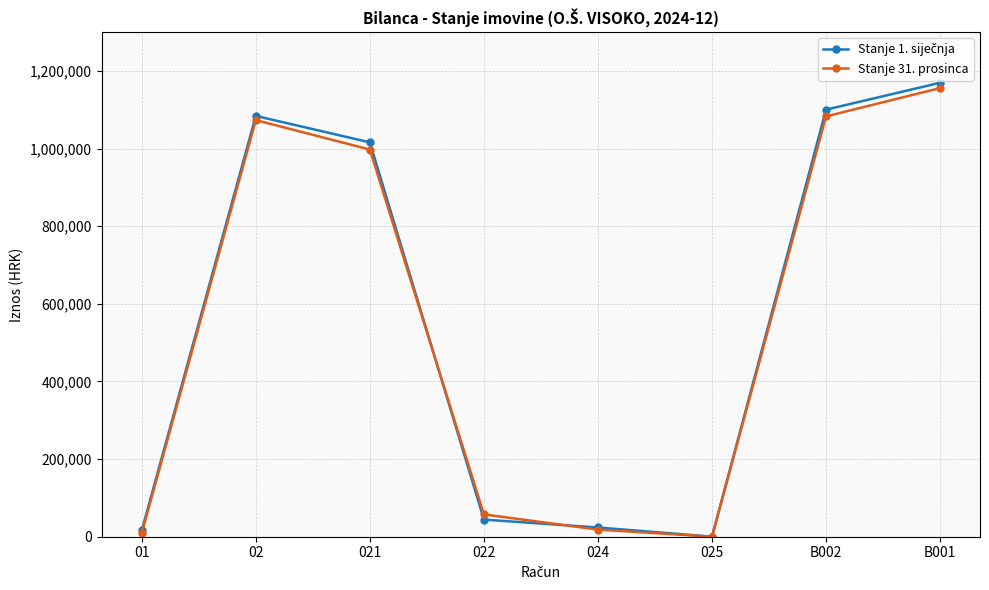

Between 021 and B002, which series saw the biggest shift?

Stanje 31. prosinca